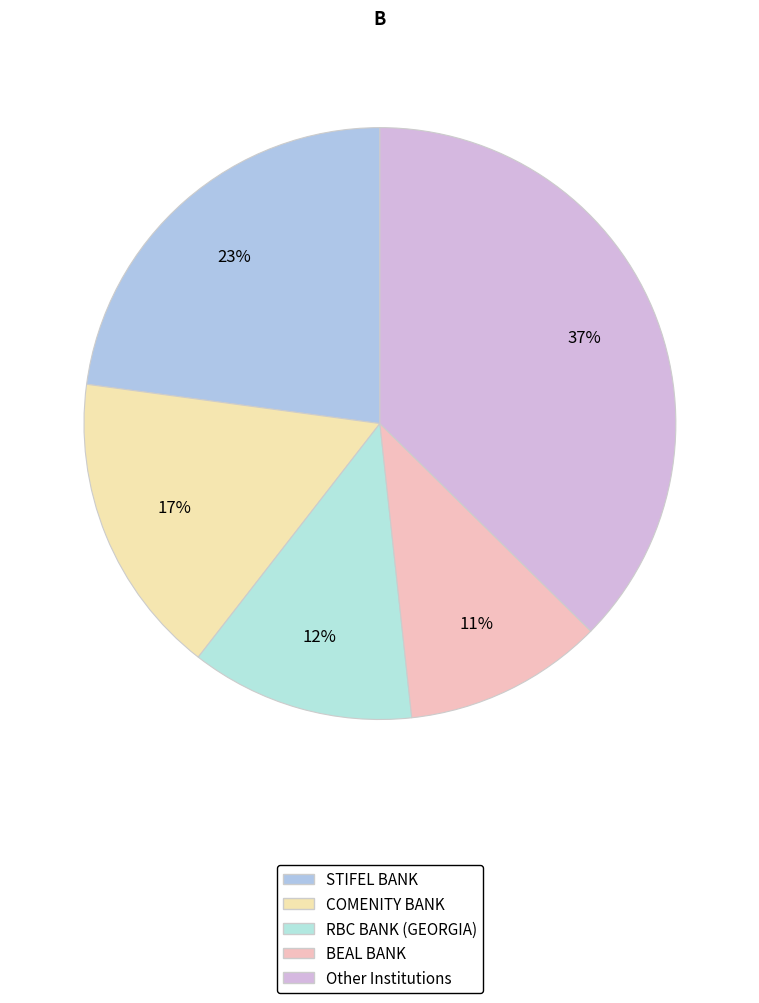

To the nearest percent, what is the difference between the largest and smallest slice percentages?

26%